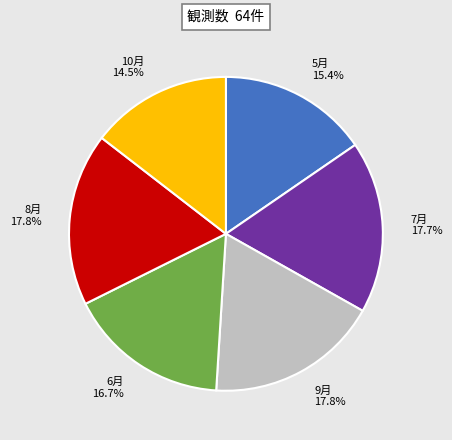

What portion of the pie excludes 10月 14.5%?

85.5%